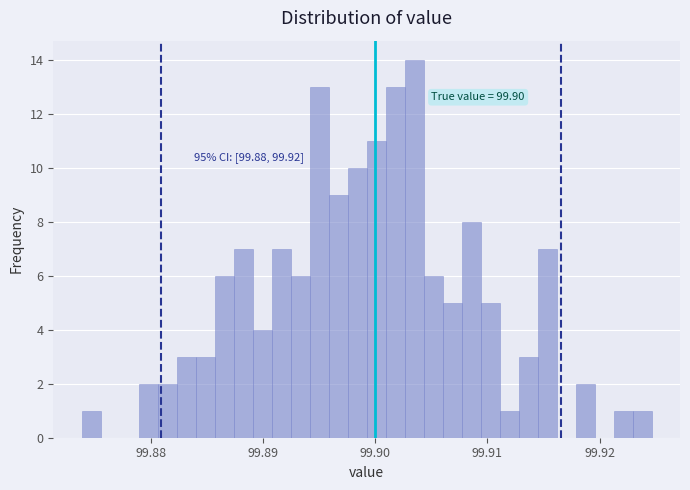

Read against the x-axis, roughly where is the centre of the tallest bar?

99.903